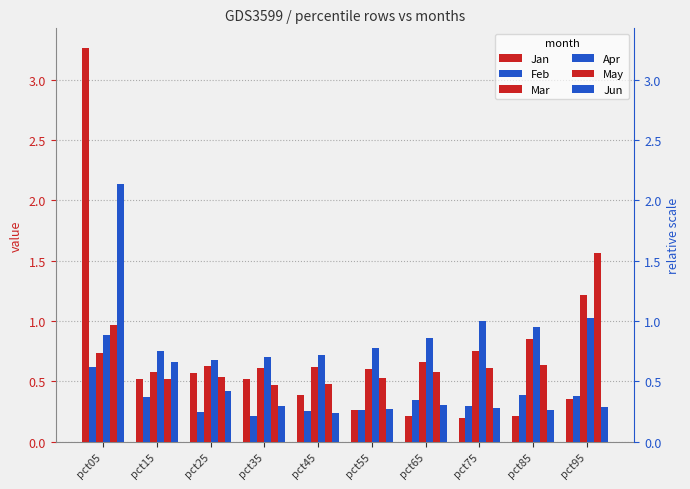

List the labels in order of Apr value, largest first.

pct95, pct75, pct85, pct05, pct65, pct55, pct15, pct45, pct35, pct25